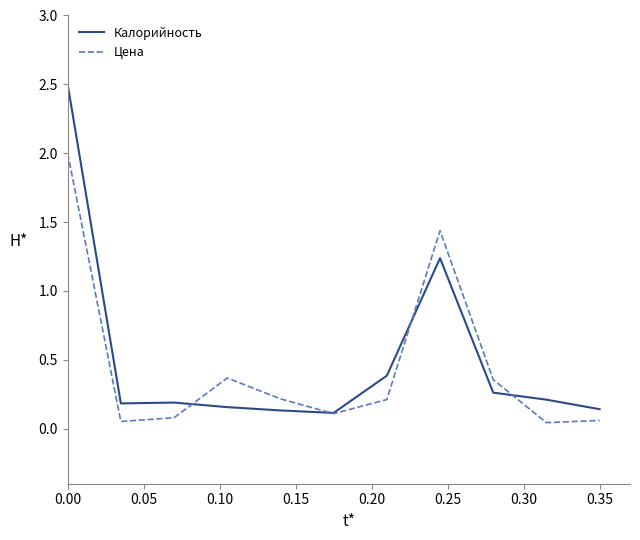

Which series has the largest range (max minus min)?

Калорийность